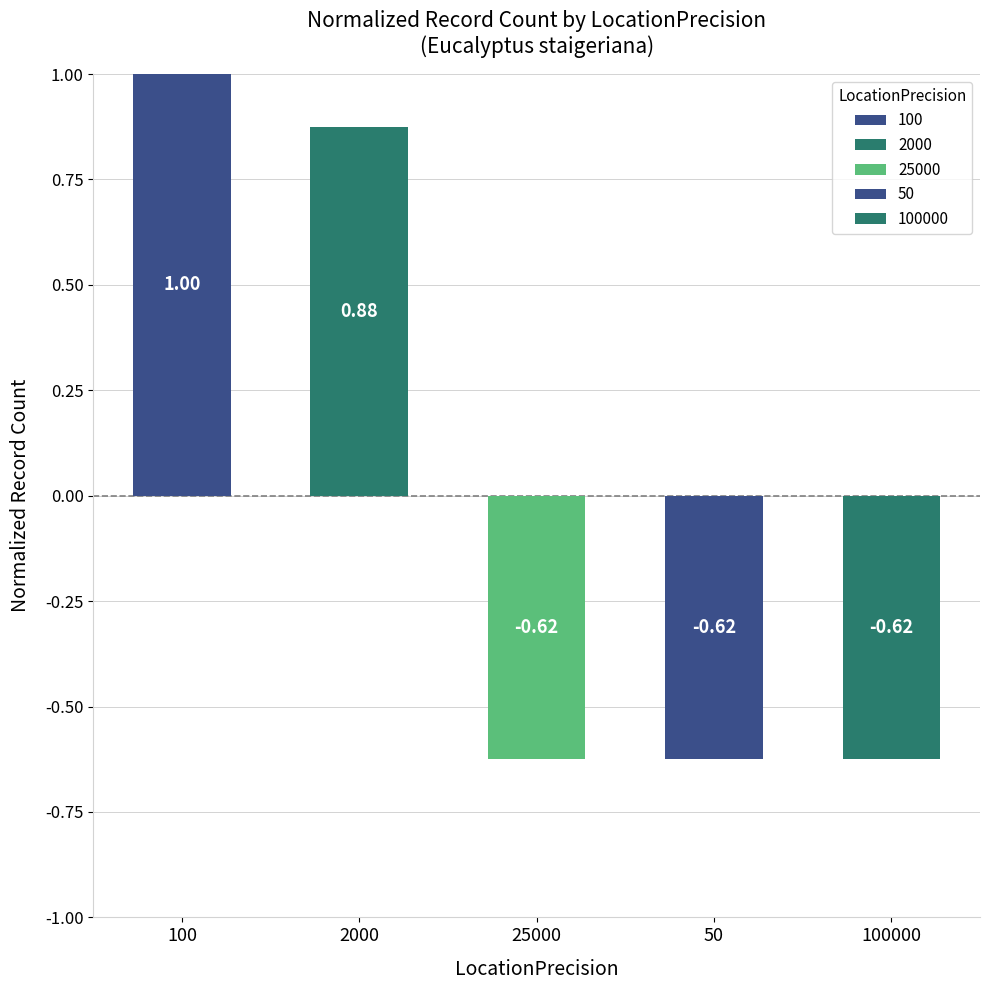

Which has a higher value, 100 or 25000?

100